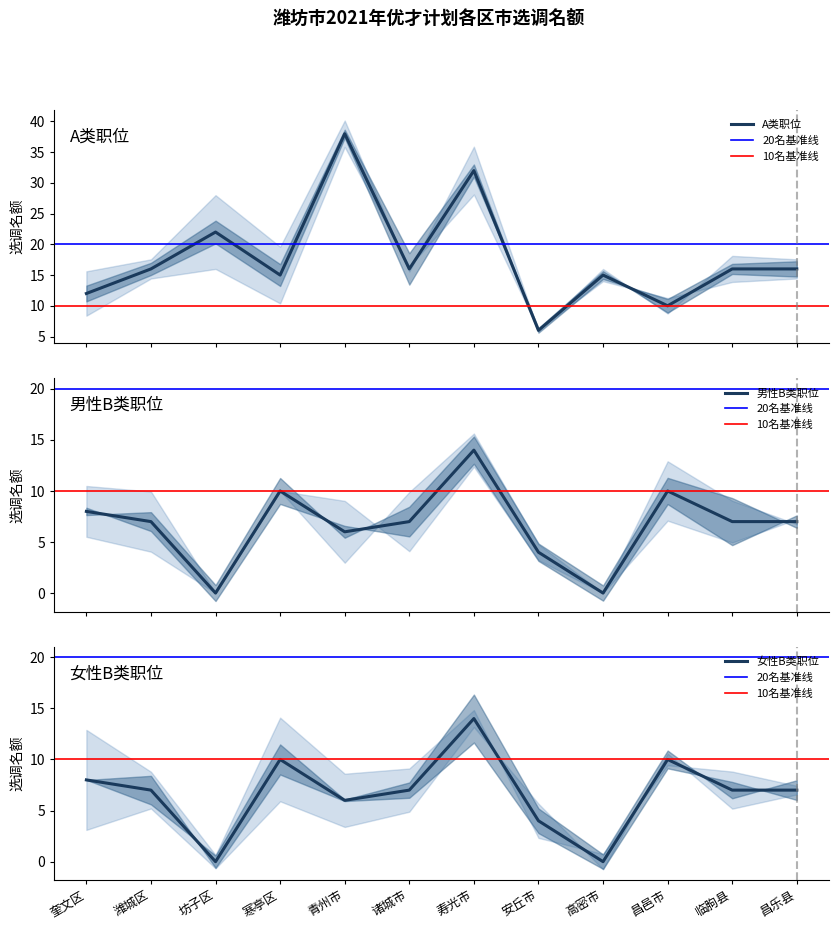

How many data points in A类职位名额 are less than 16?

5